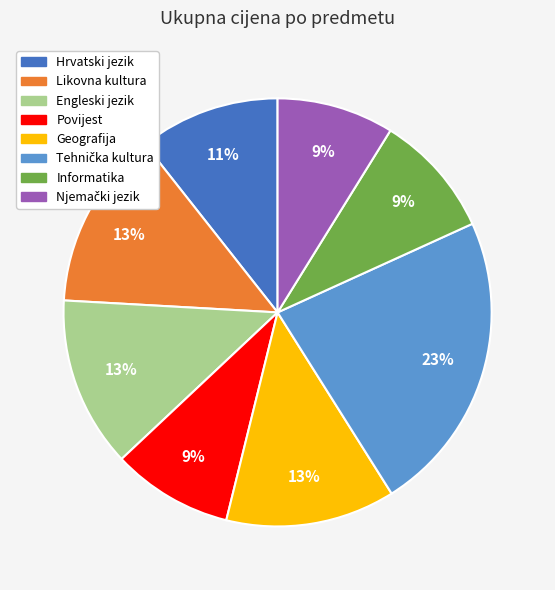

How many slices are in this pie chart?

8